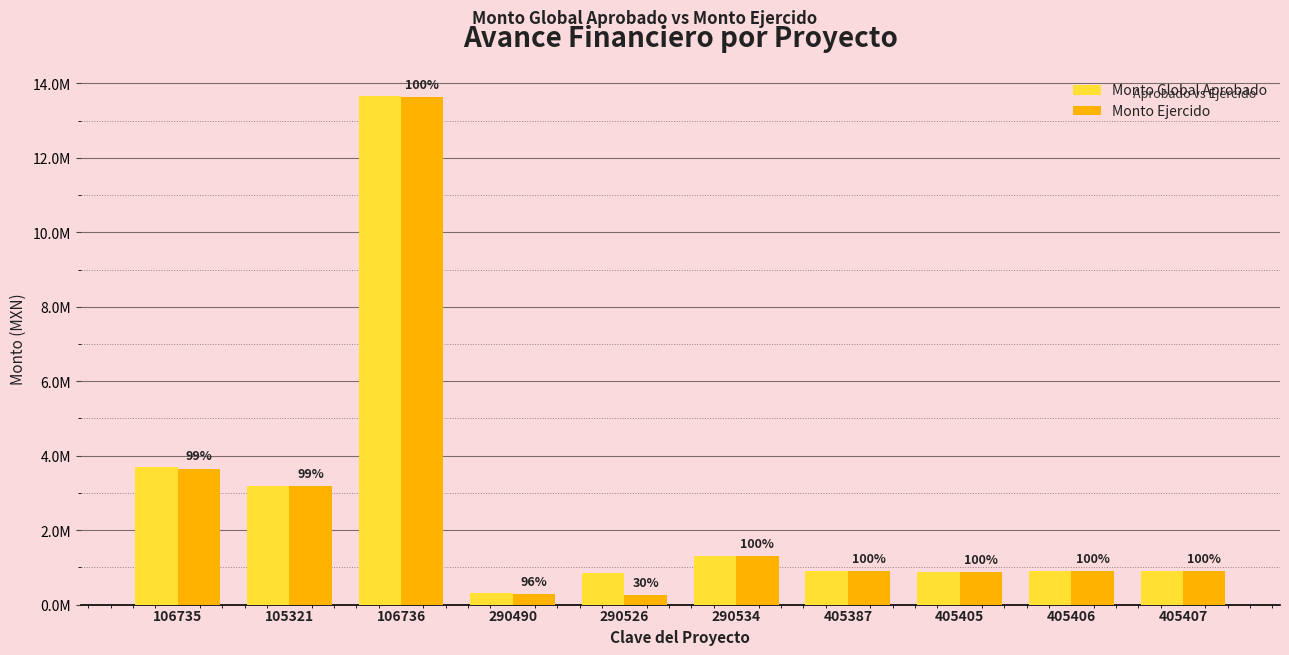

What is the maximum value for Monto Global Aprobado?

13649556.0